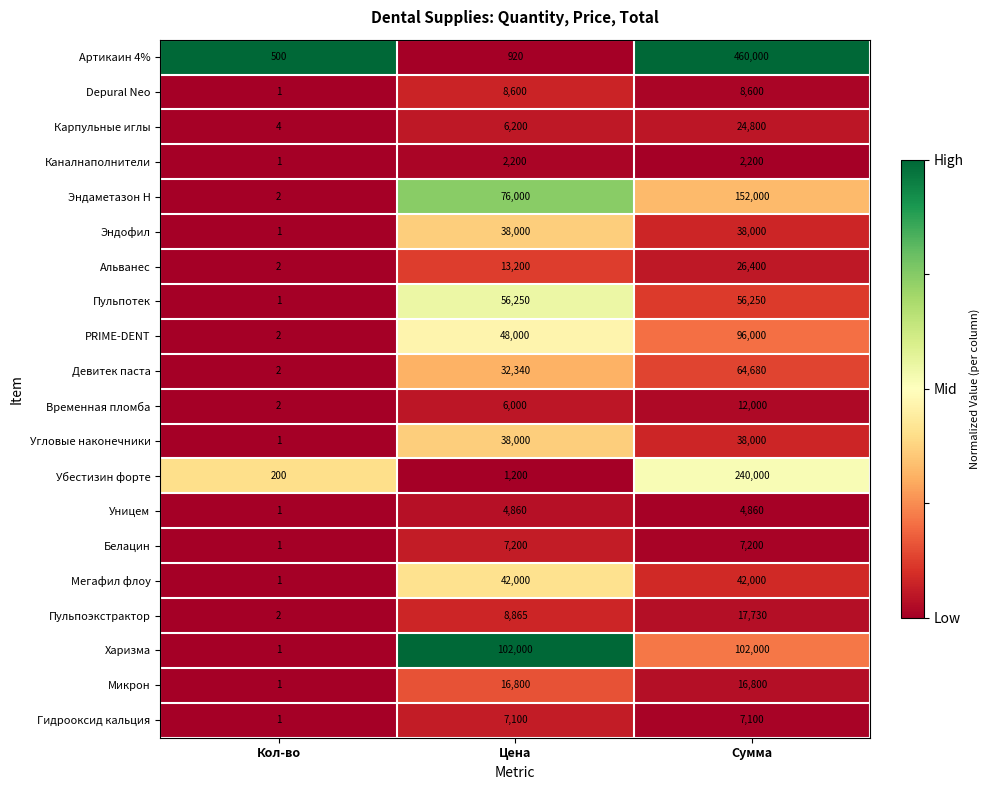

How many data points does each series have?

3